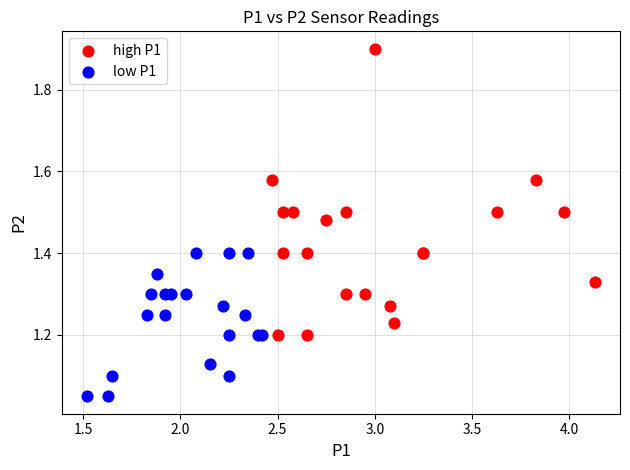

Which series has the largest Y range (max minus min)?

high P1